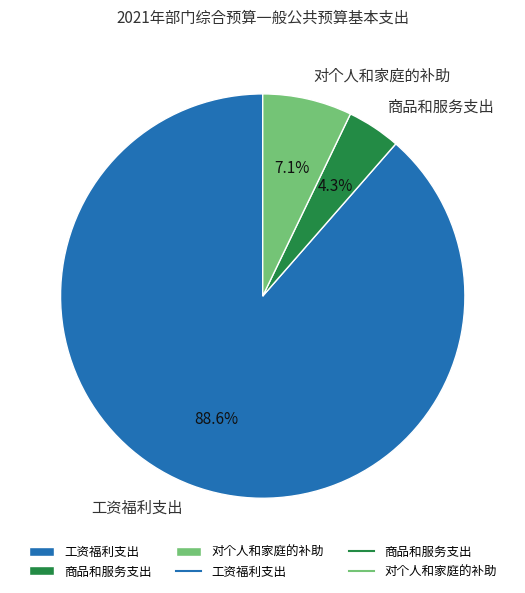

Rank the categories by value from lowest to highest.

商品和服务支出, 对个人和家庭的补助, 工资福利支出